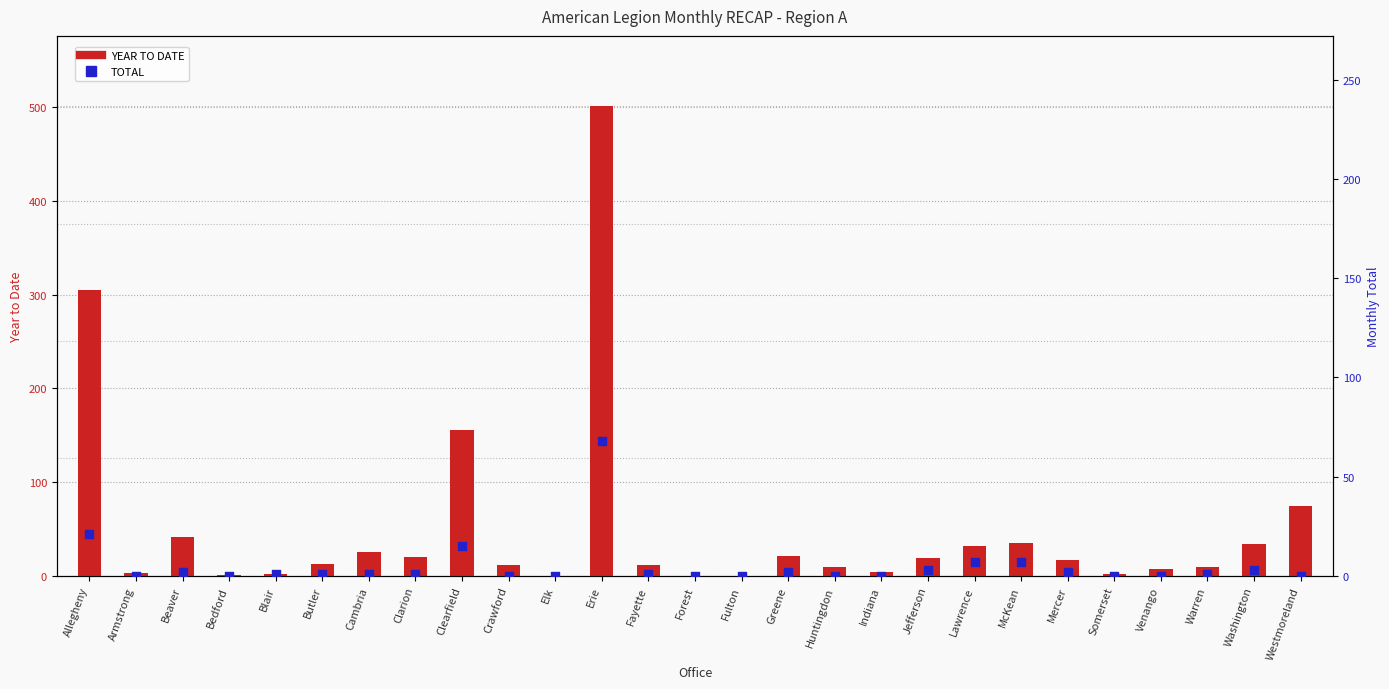

Which series contains the lowest Y value?

YEAR TO DATE